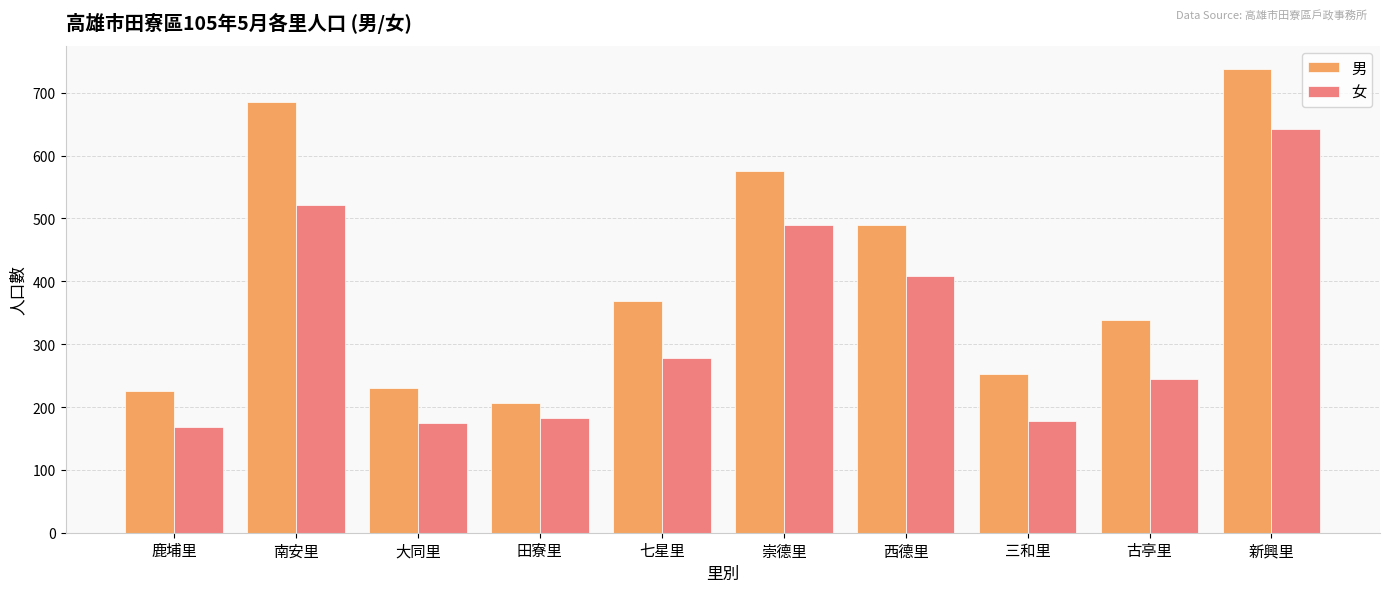

What is the highest value of the 女 series?

643